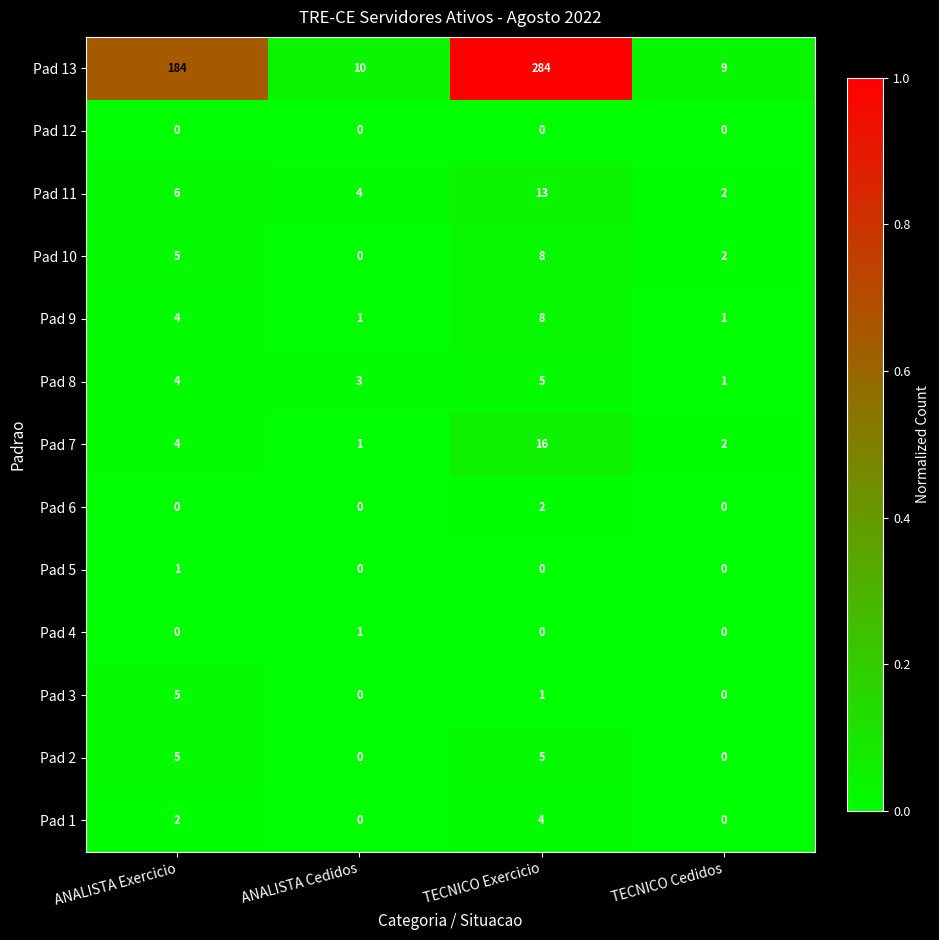

What is the sum of the Pad 7 values at TECNICO Exercicio and ANALISTA Exercicio?

20